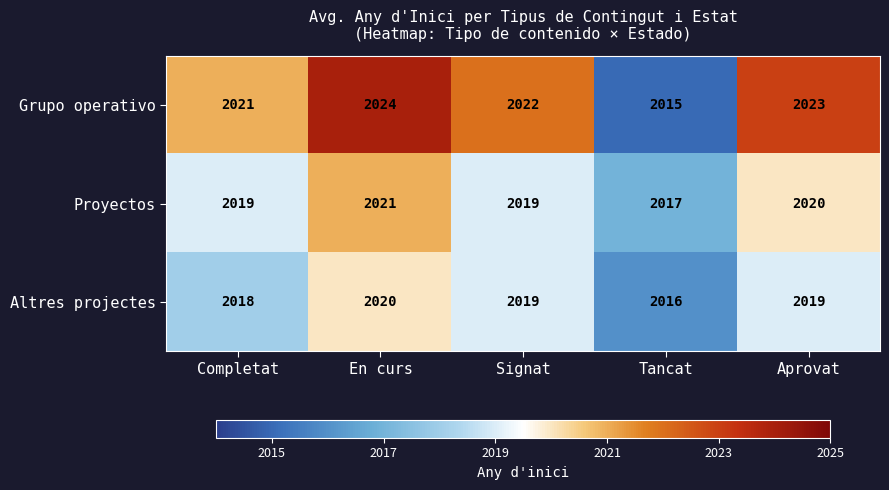

What is the difference between the maximum and minimum values in the Proyectos series?

4